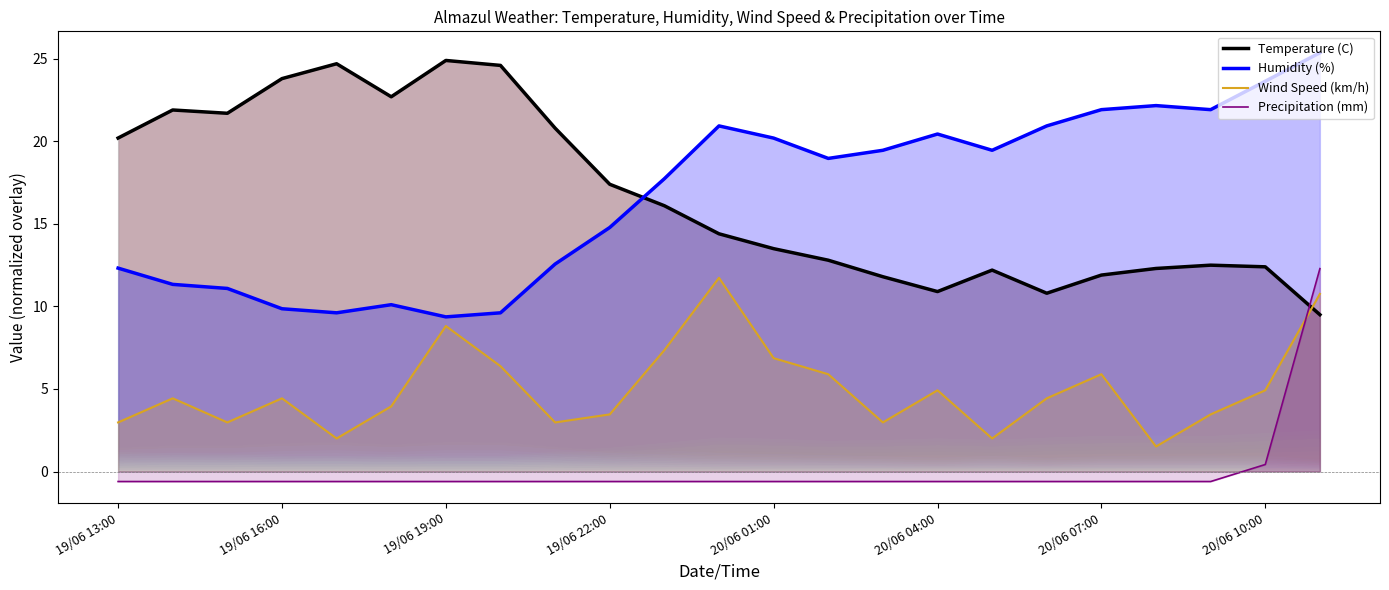

What position from the left is 11?

12